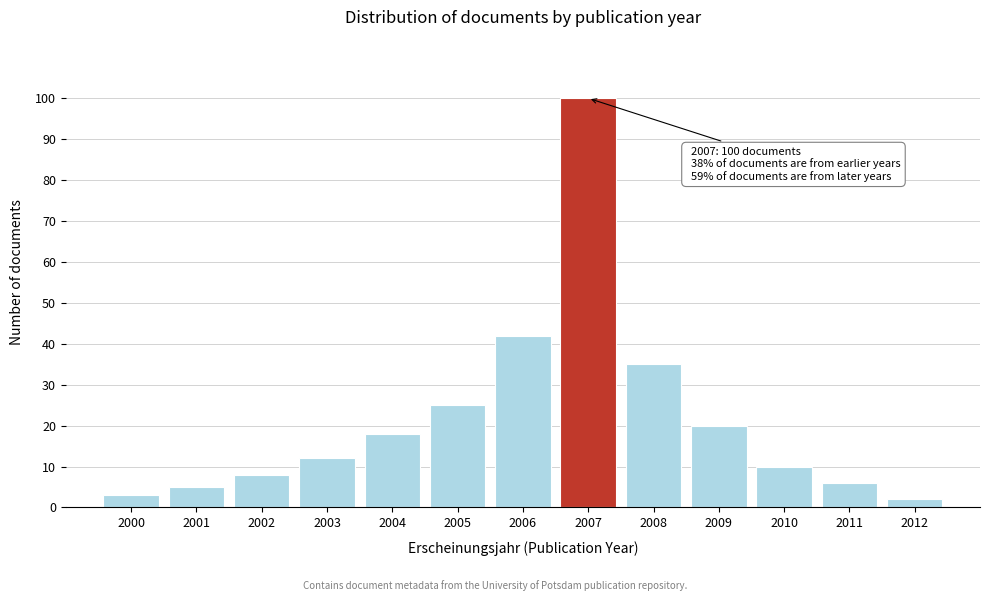

Reading left to right, list all the values displayed in this chart.

3	5	8	12	18	25	42	100	35	20	10	6	2